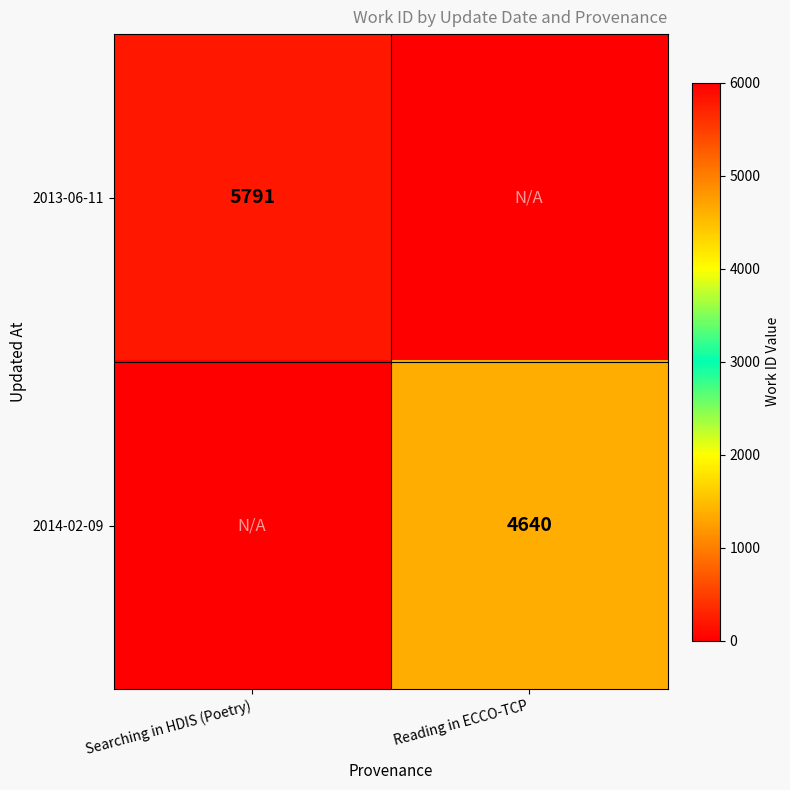

True or false: 2014-02-09 has a value of 4640 at Reading in ECCO-TCP.

True